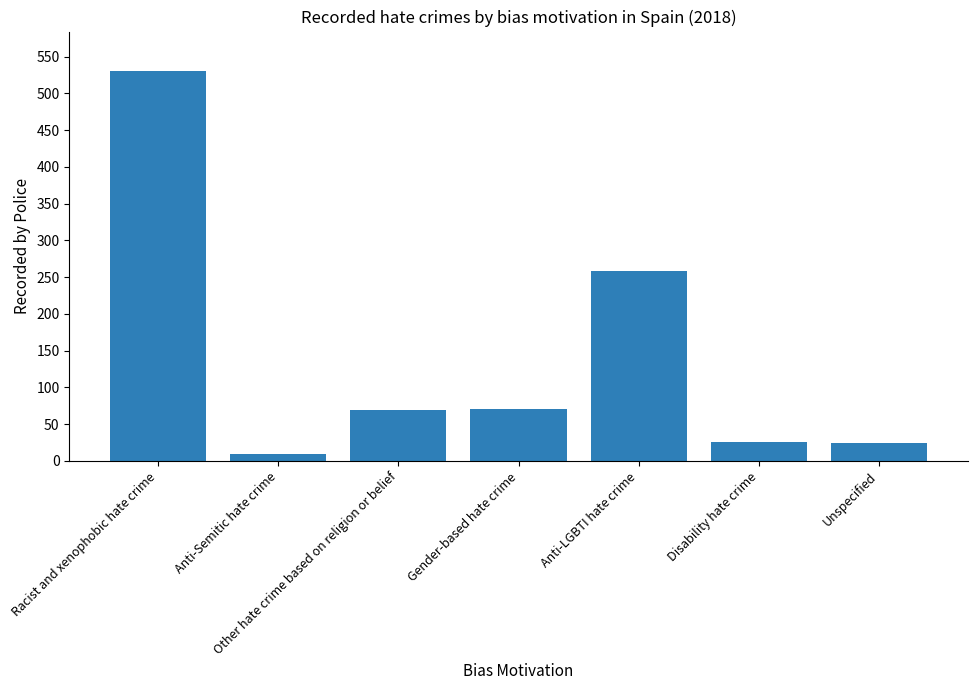

The chart shows a value of 69 at Other hate crime based on religion or belief. True or false?

True